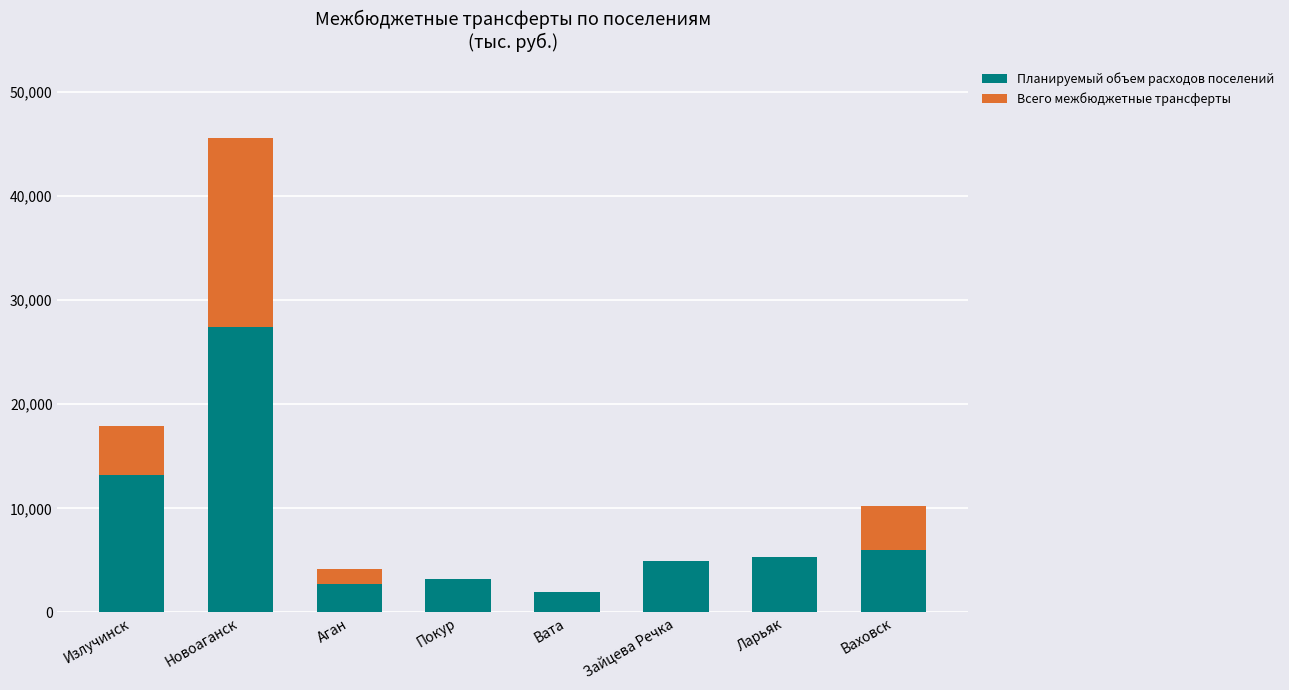

What is the sum of all Планируемый объем расходов поселений values?

64639.4